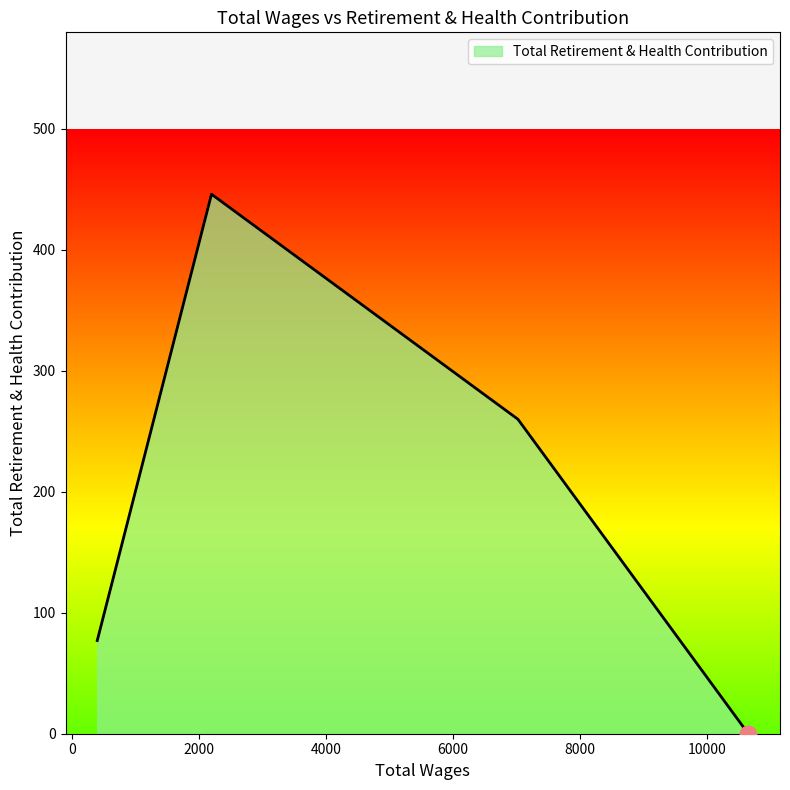

True or false: there are more than 2 points higher than both neighbors.

False